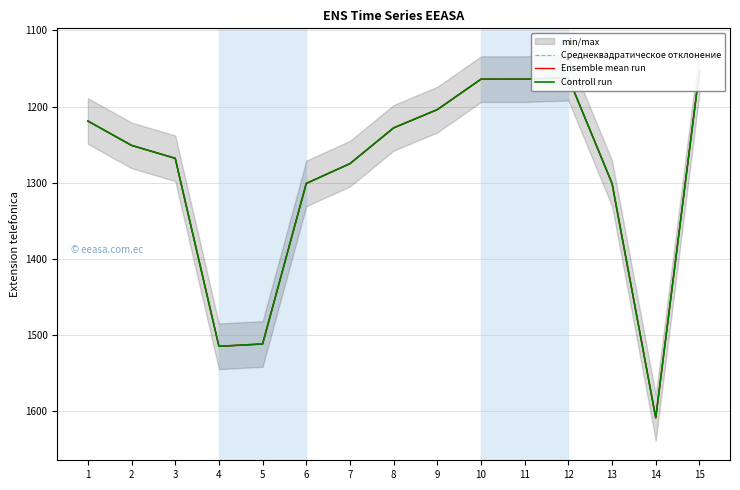

Rank the categories by Ensemble mean run value from lowest to highest.

15, 12, 10, 11, 9, 1, 8, 2, 3, 7, 6, 13, 5, 4, 14